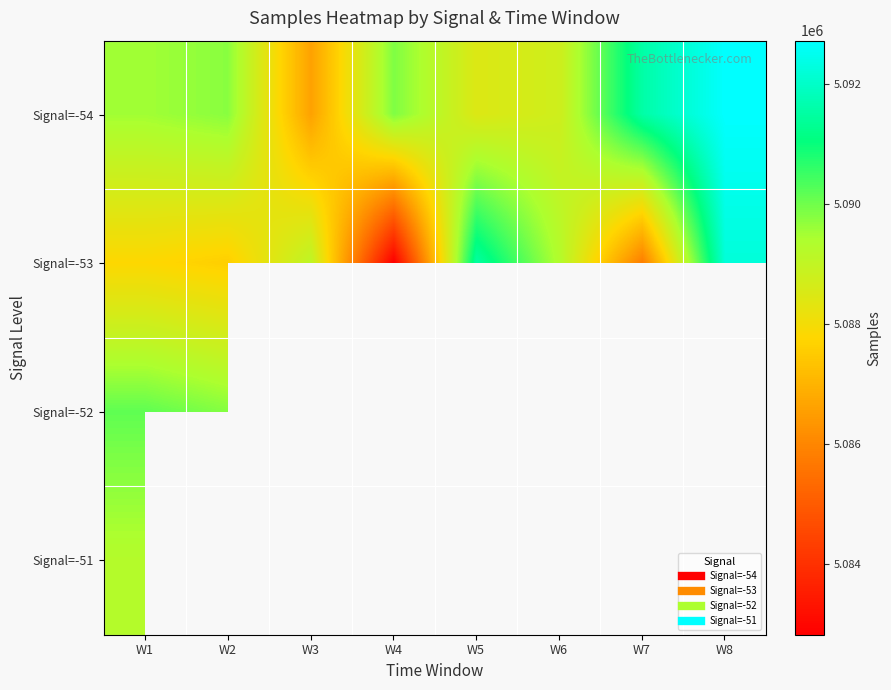

Which category has the highest value in the Signal=-54 series?

W8